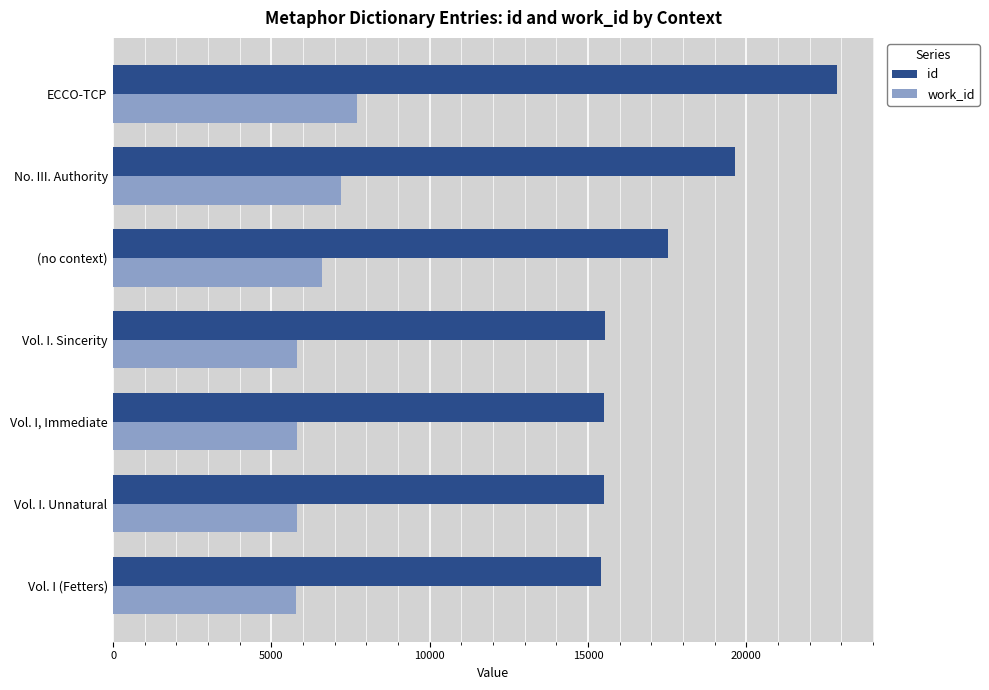

Rank the categories by id value from highest to lowest.

ECCO-TCP, No. III. Authority, (no context), Vol. I. Sincerity, Vol. I, Immediate, Vol. I. Unnatural, Vol. I (Fetters)